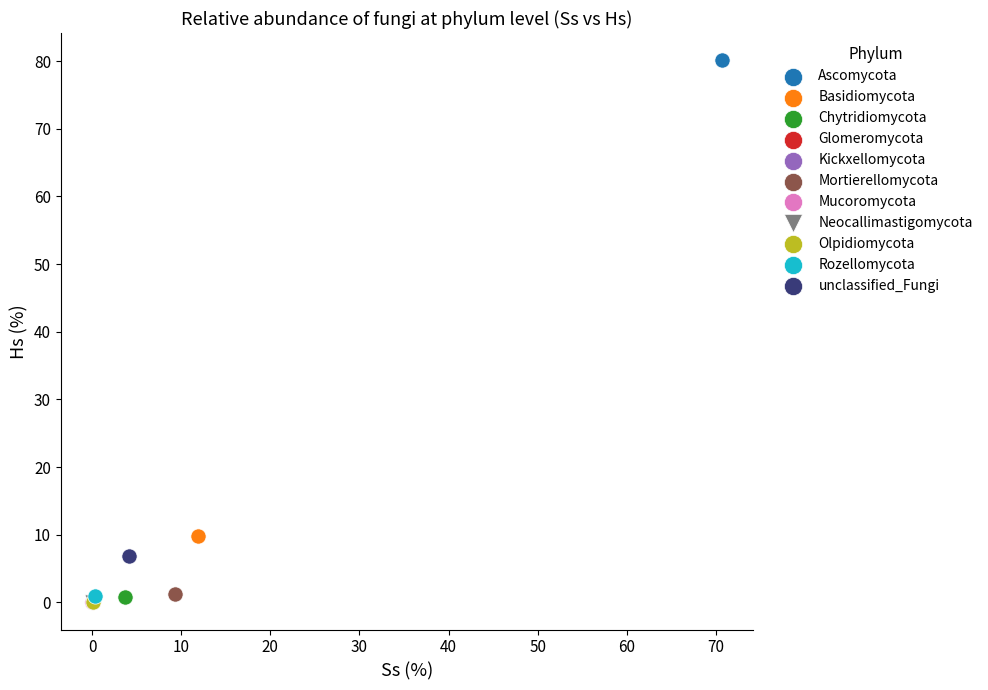

What are all the series names shown in the legend?

Ascomycota, Basidiomycota, Chytridiomycota, Glomeromycota, Kickxellomycota, Mortierellomycota, Mucoromycota, Neocallimastigomycota, Olpidiomycota, Rozellomycota, unclassified_Fungi